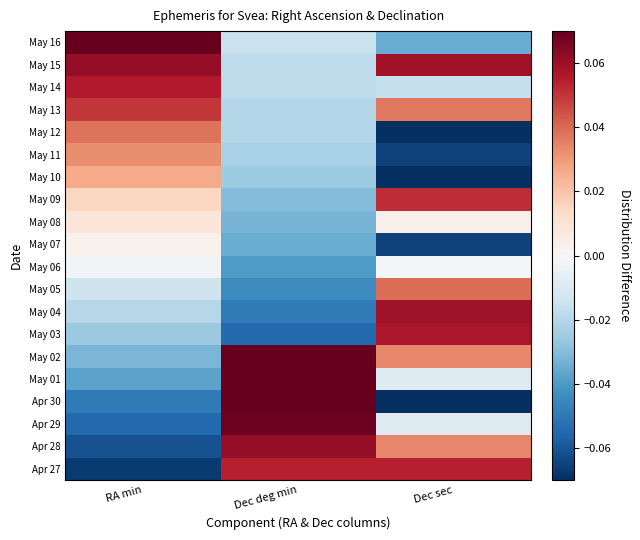

How many distinct data groups are displayed?

20